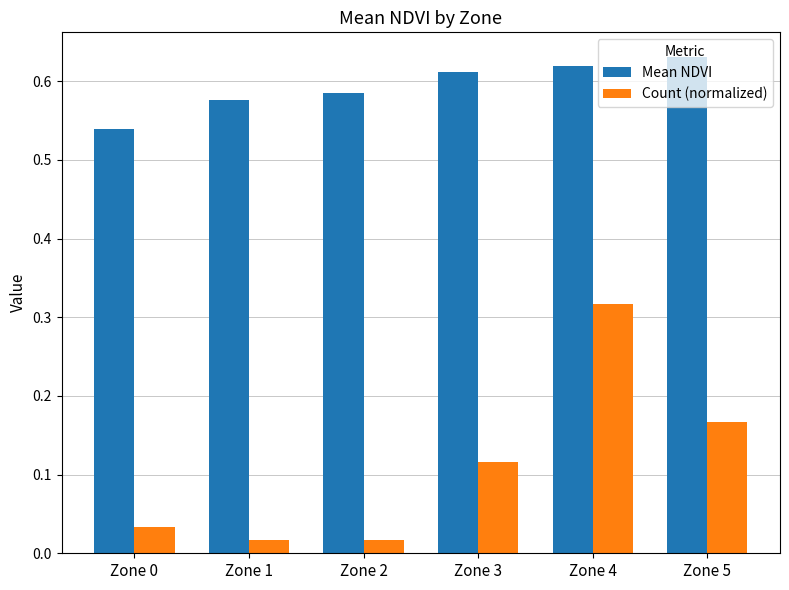

Is it true that Mean NDVI equals 0.2 at Zone 5?

False